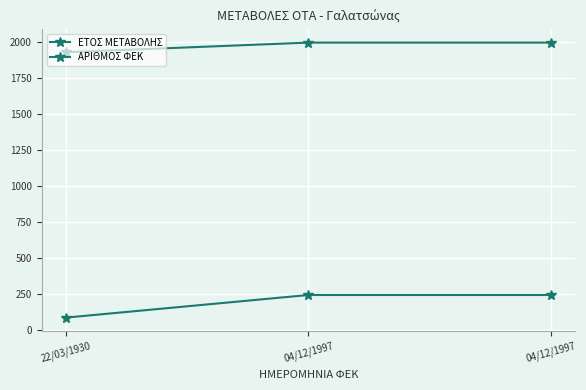

Does the chart display data point markers on the line(s)?

Yes